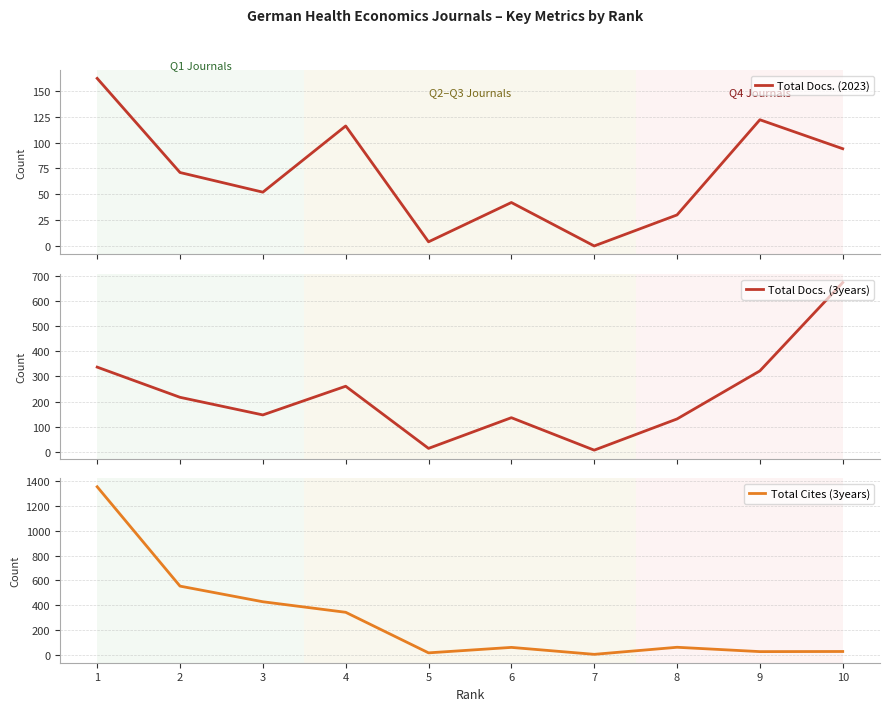

What is the value of the Total Cites (3years) point at the 9th from the left?

26